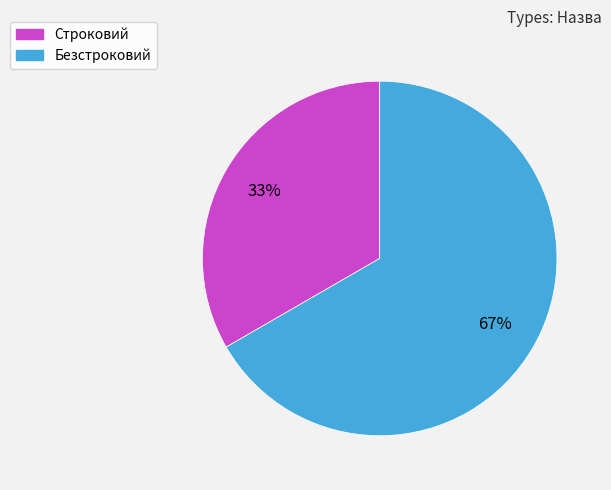

Which category has the biggest portion of the pie?

Безстроковий